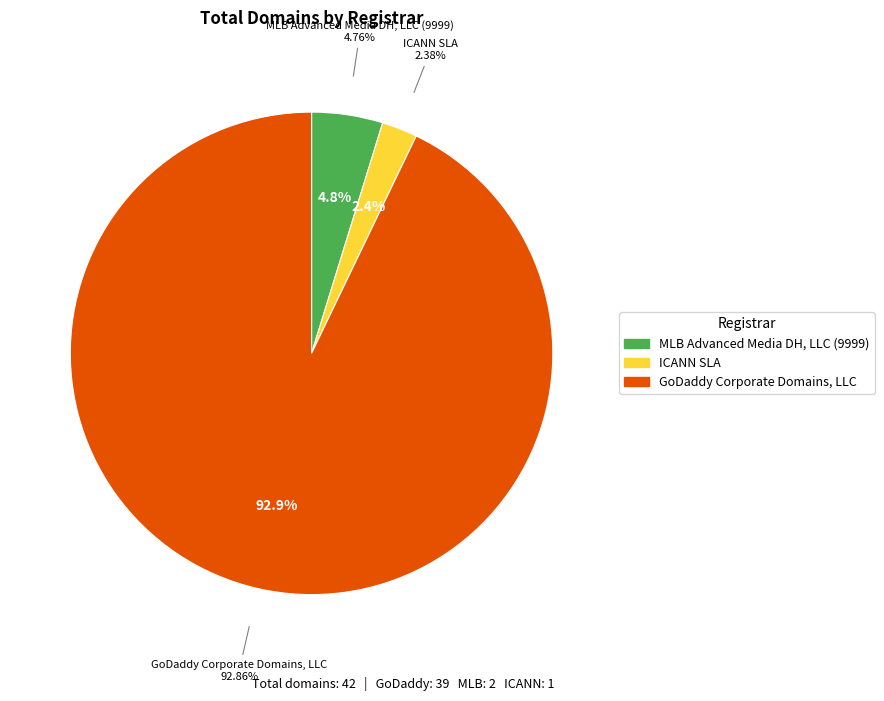

To the nearest percent, what is the average slice percentage?

33%